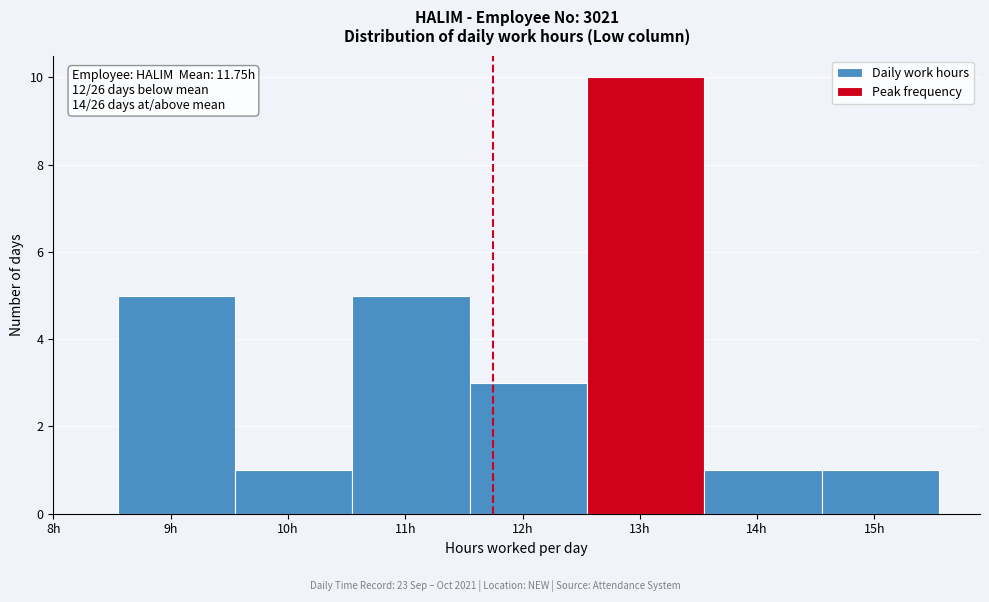

Which range on the x-axis has the tallest bar?

12.55 to 13.55